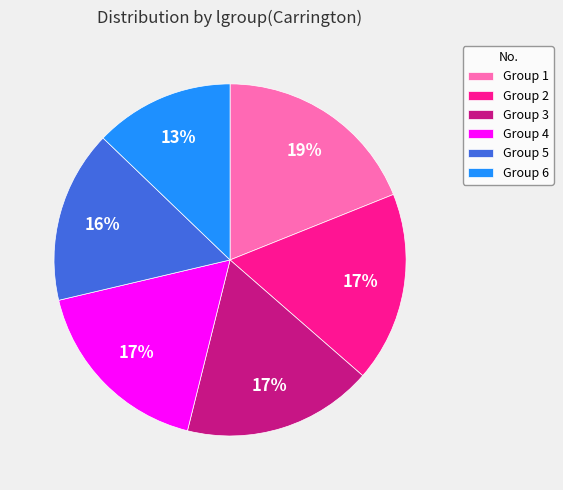

The Group 3 slice represents 17% of the pie. True or false?

True